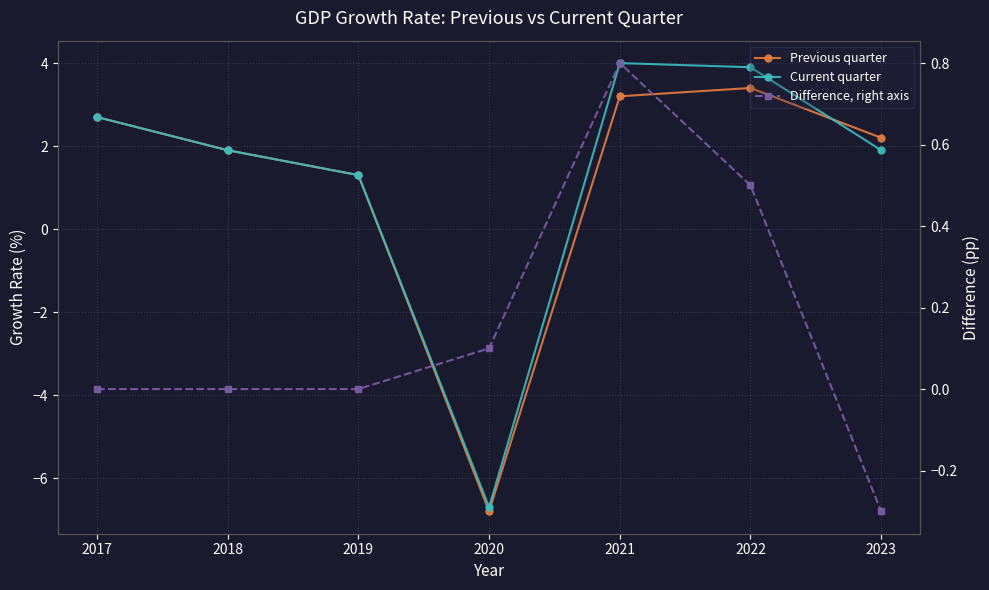

The value of Current quarter at 2020 is -6.7. True or false?

True